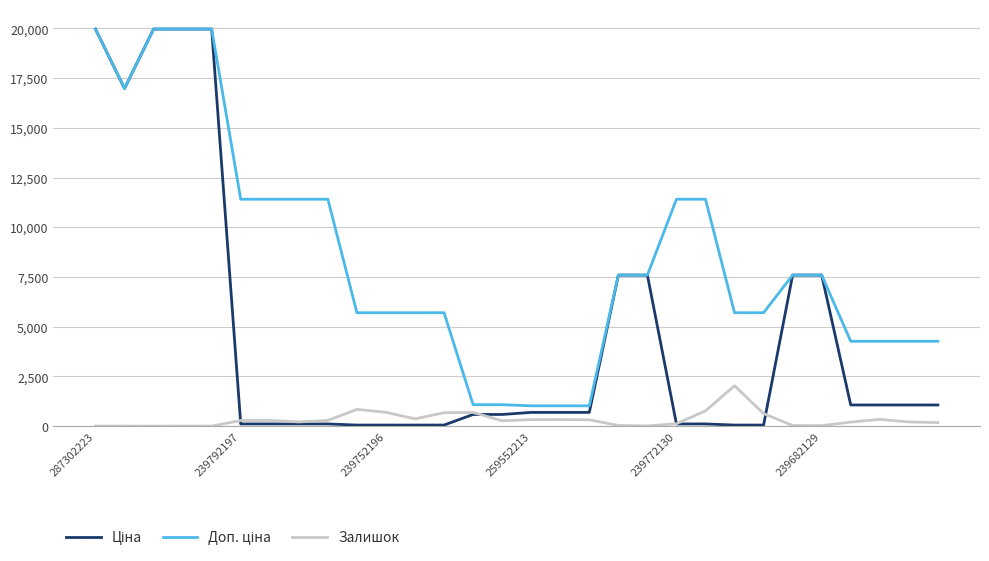

What is the maximum value shown in the chart?

19964.2